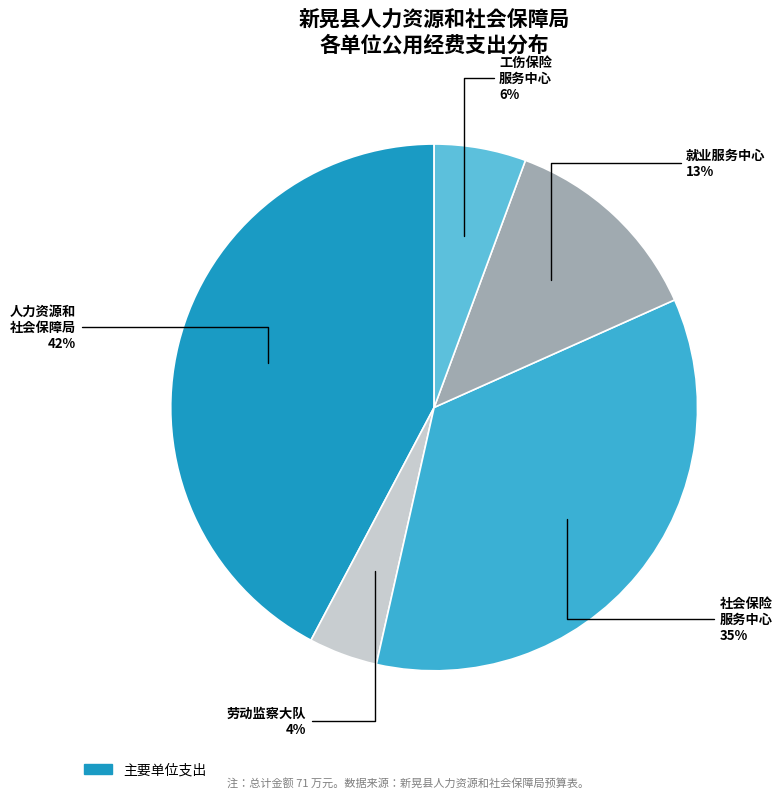

Count the number of slices in the pie.

5